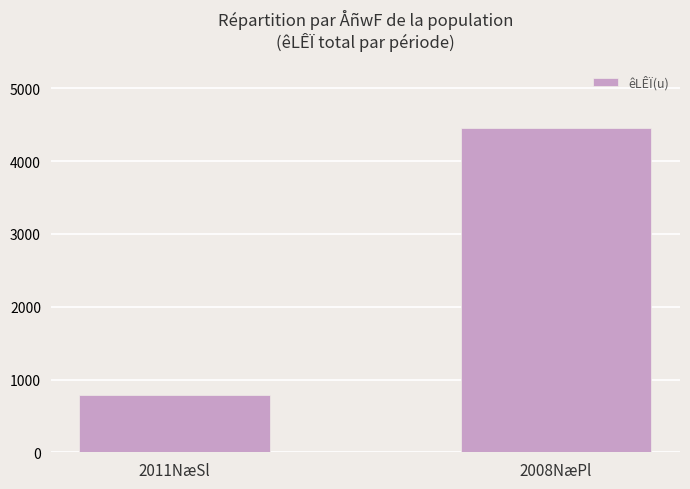

Rank the categories by value from lowest to highest.

2011NæSl, 2008NæPl